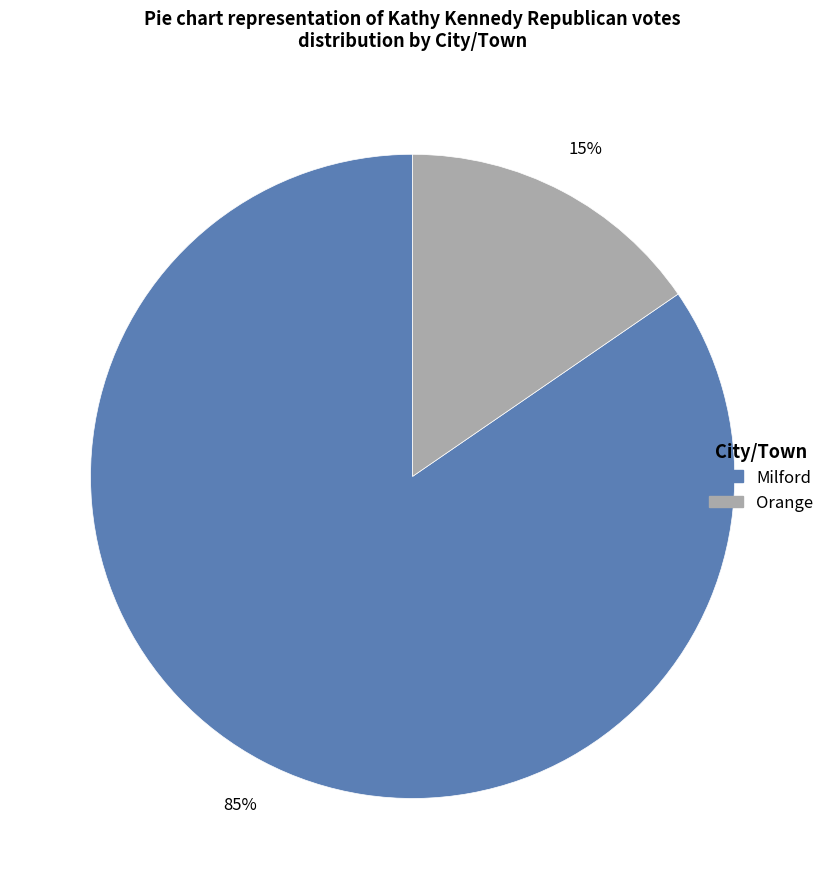

Is it true that Orange is 2% of the pie?

False